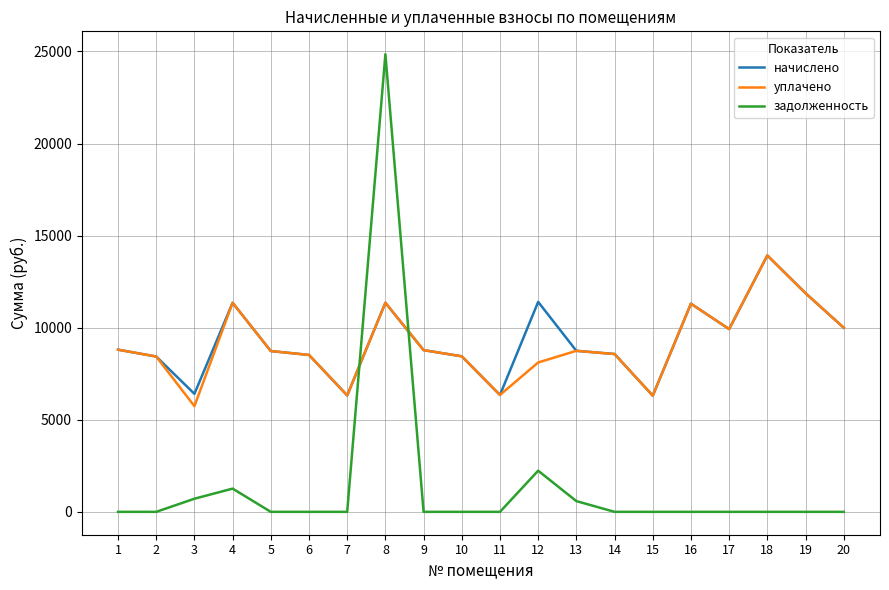

Where do задолженность and начислено first cross each other?

7 and 8